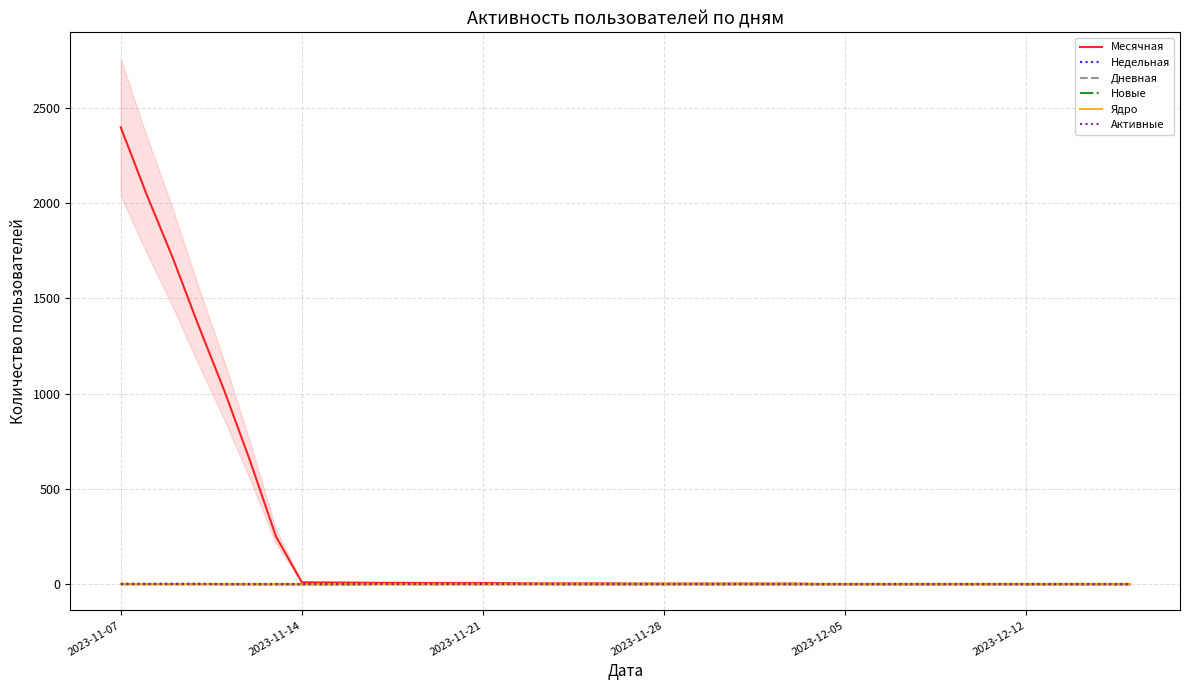

How many lines are shown in the chart?

6